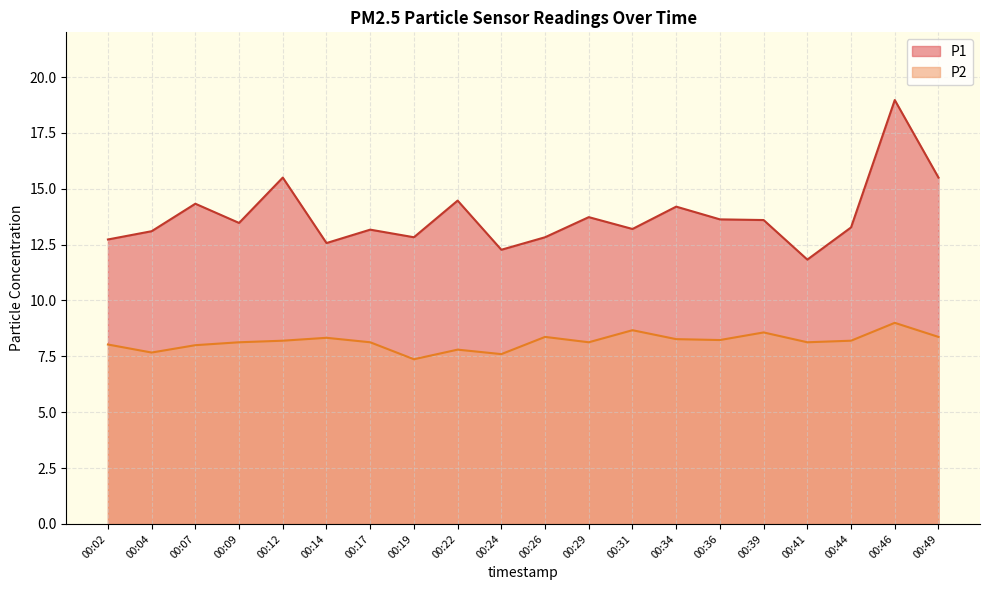

How many categories are shown in the chart?

20